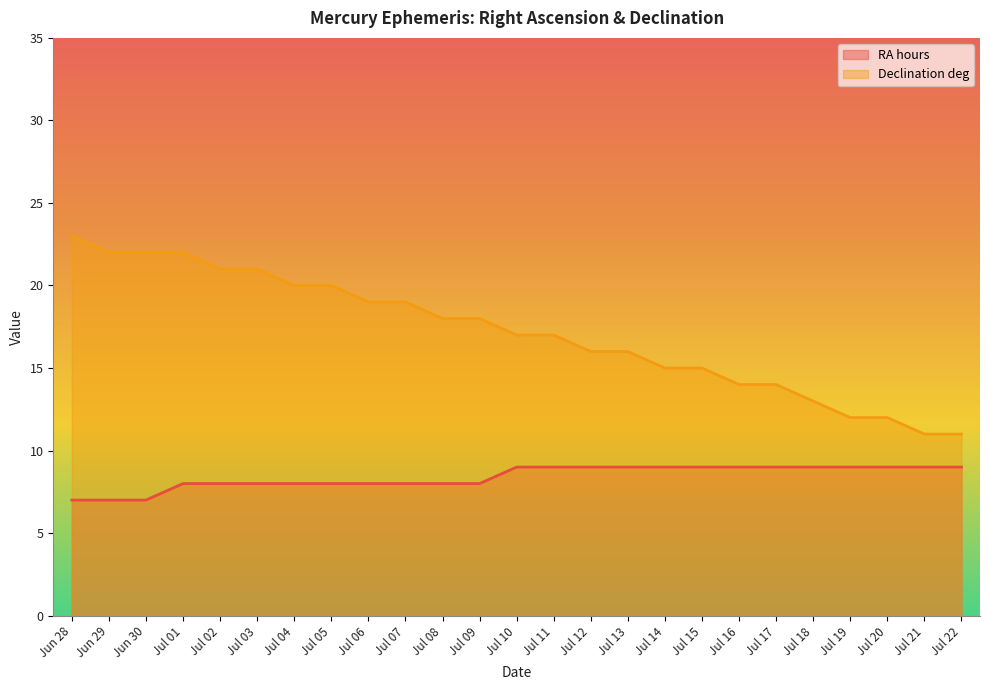

Where is RA hours nearest to the value 8?

Jul 01